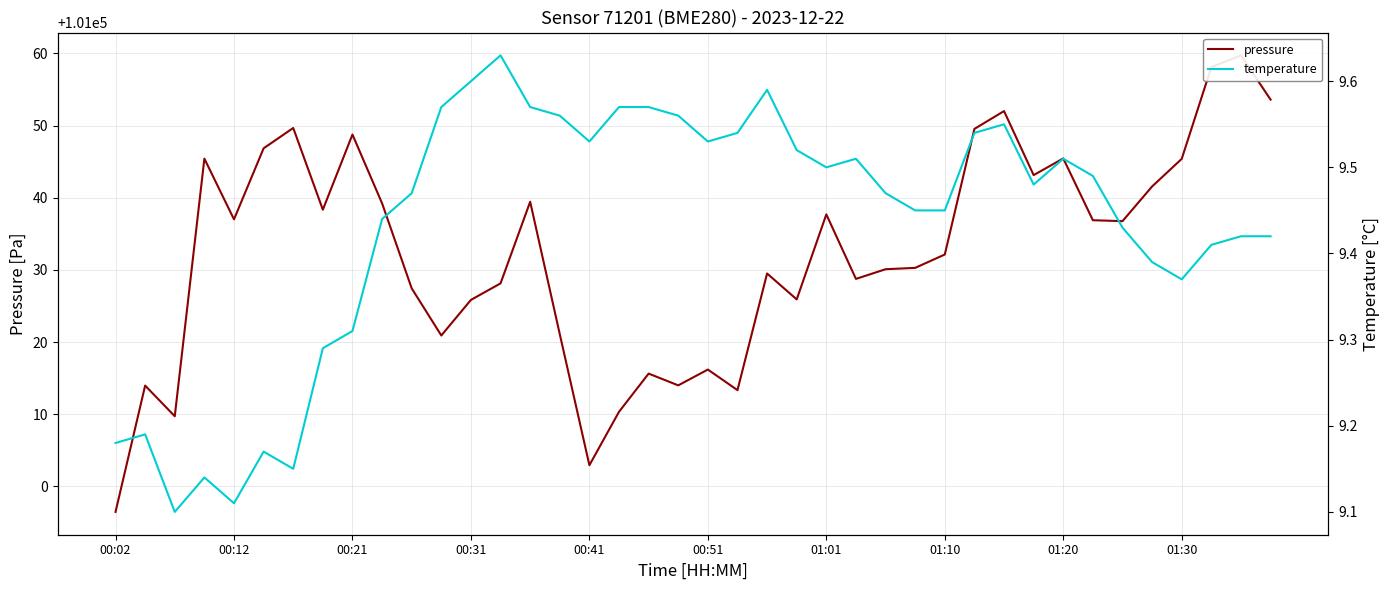

The temperature series shows 9.4 at 39. True or false?

True